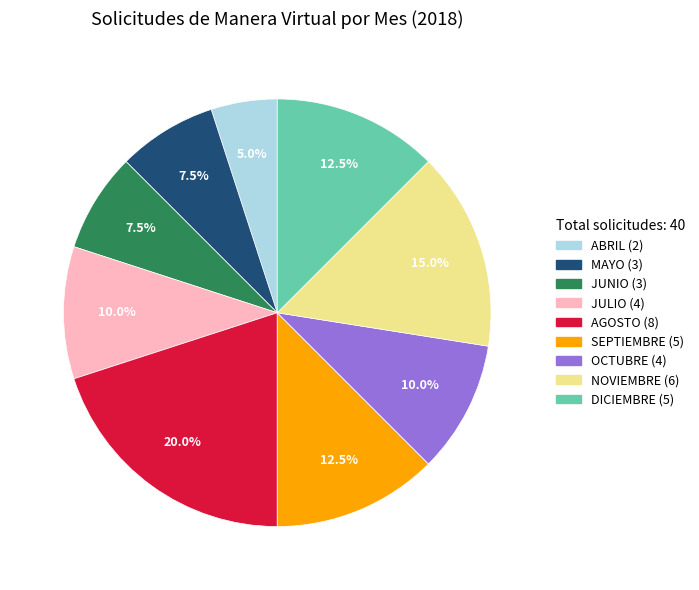

Is there any slice that represents more than half of the pie?

No